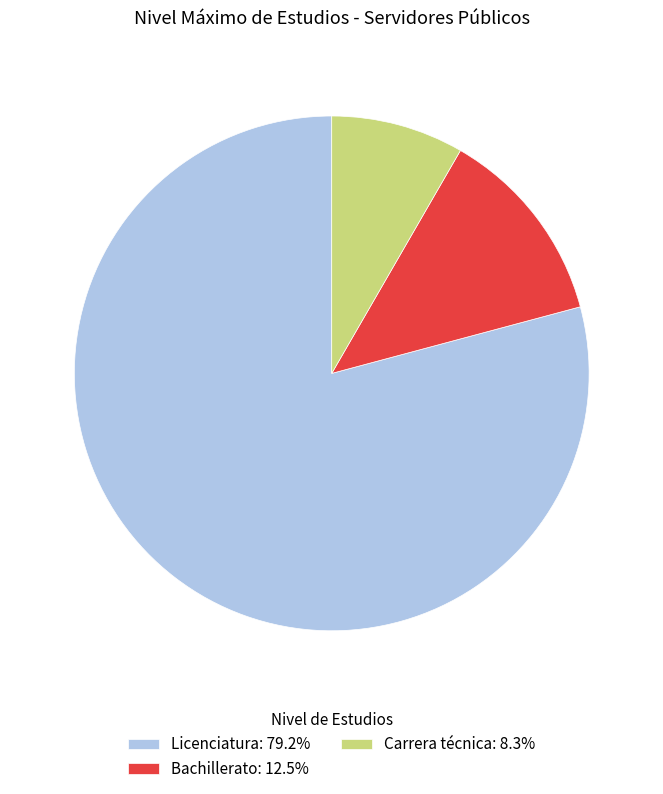

The Licenciatura slice represents 68% of the pie. True or false?

False